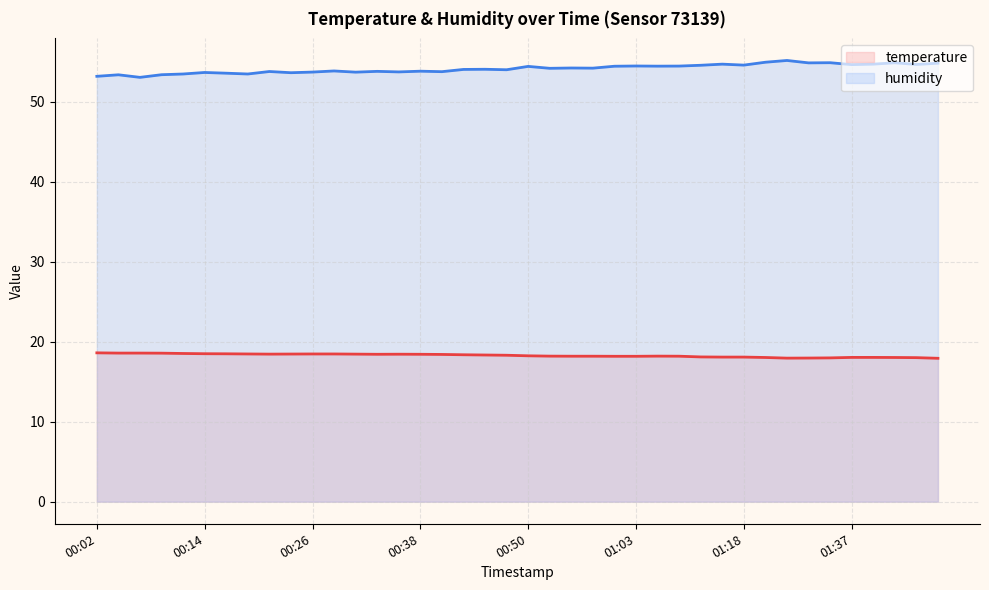

How many lines are shown in the chart?

2